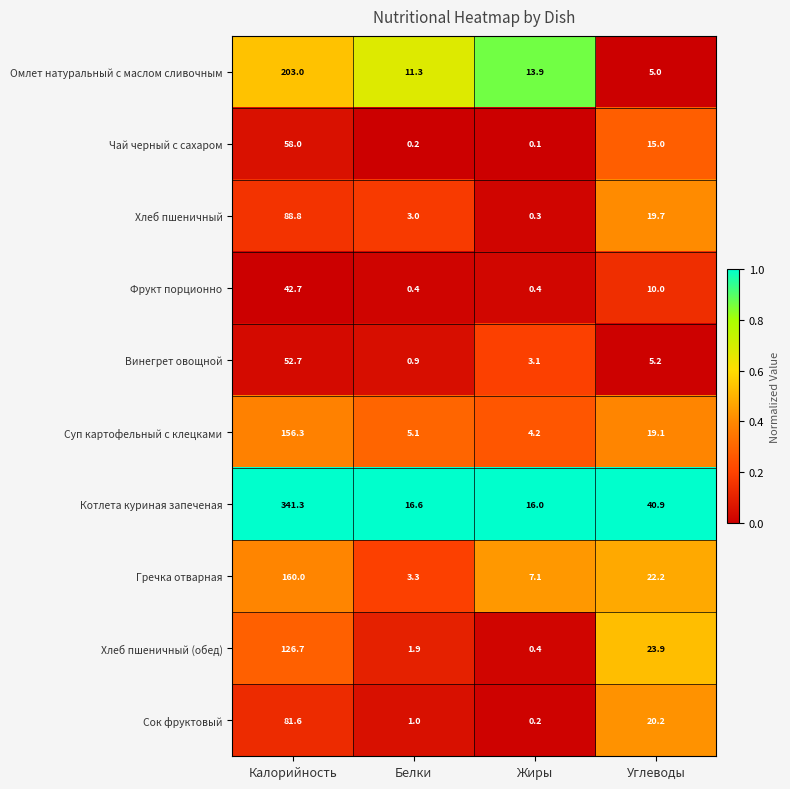

At which label does Суп картофельный с клецками first exceed 19?

Калорийность